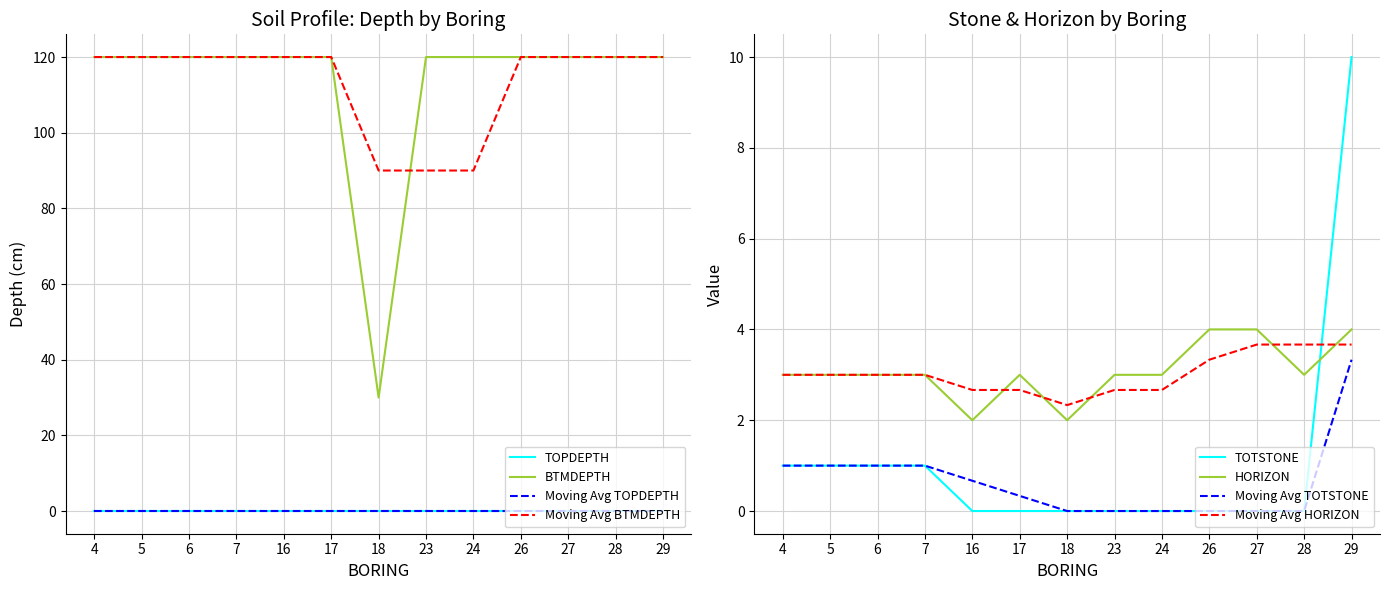

At how many categories does at least one series exceed 105?

12